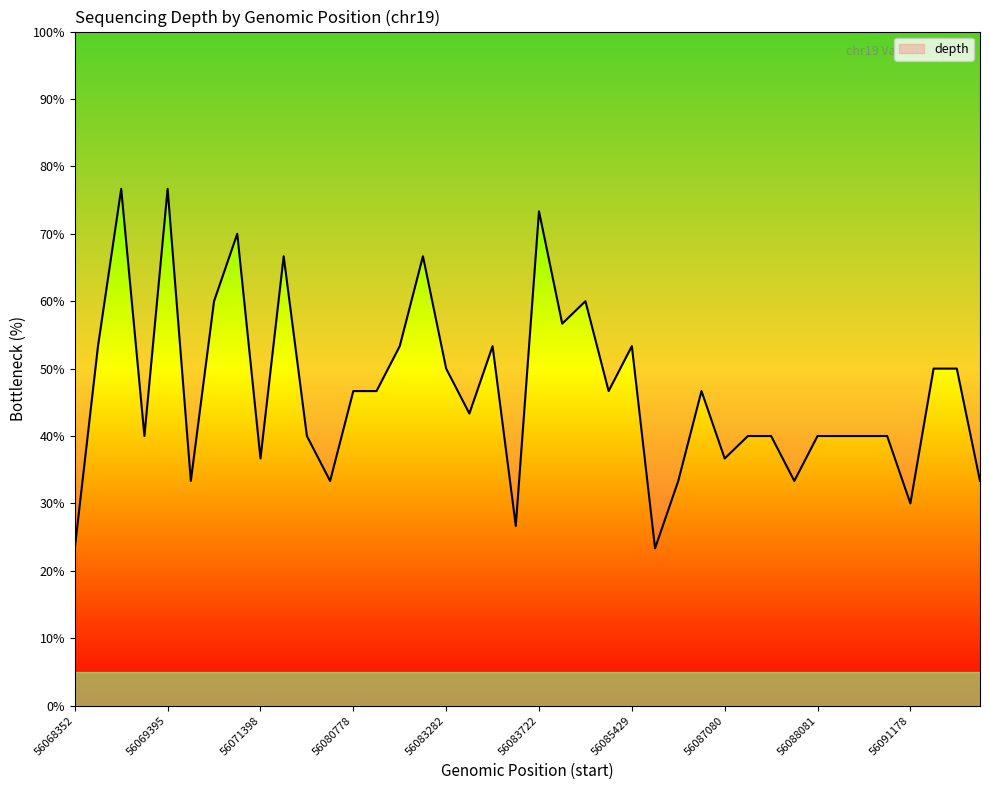

Approximately how many times larger is the value at 56087438 compared to 56083722?

0.5